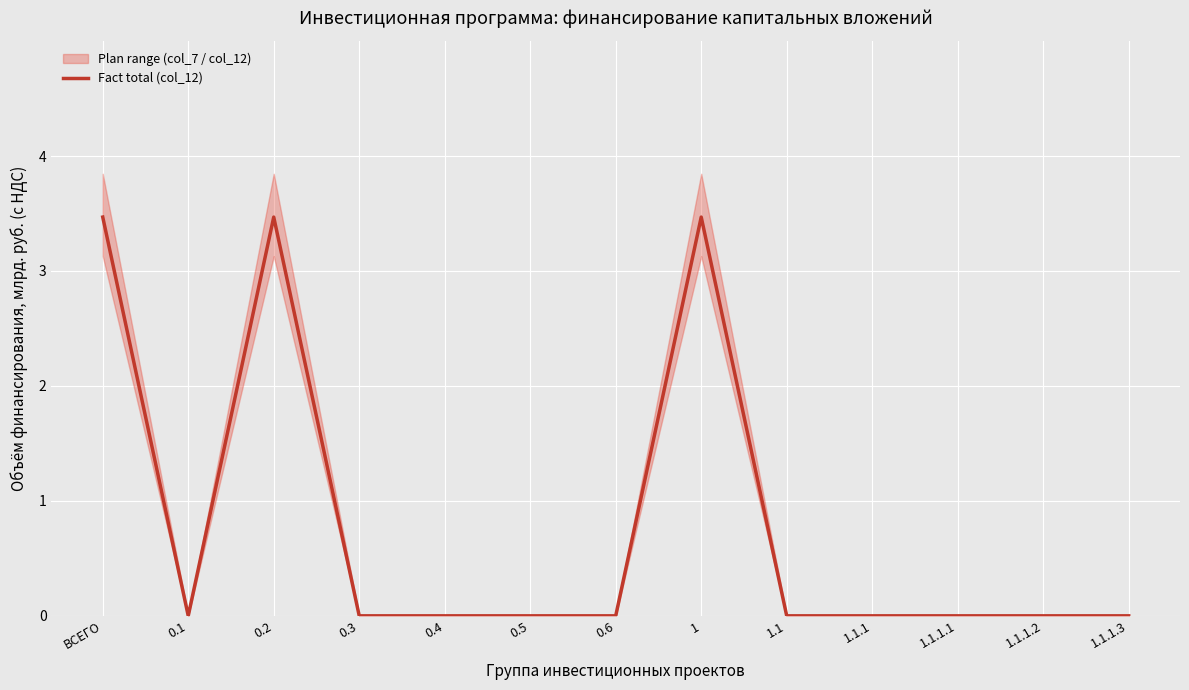

True or false: there are more than 1 points higher than both neighbors.

True